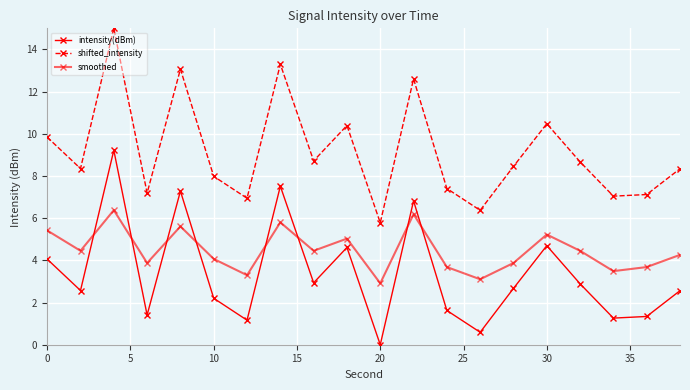

Count the number of data series in this chart.

3